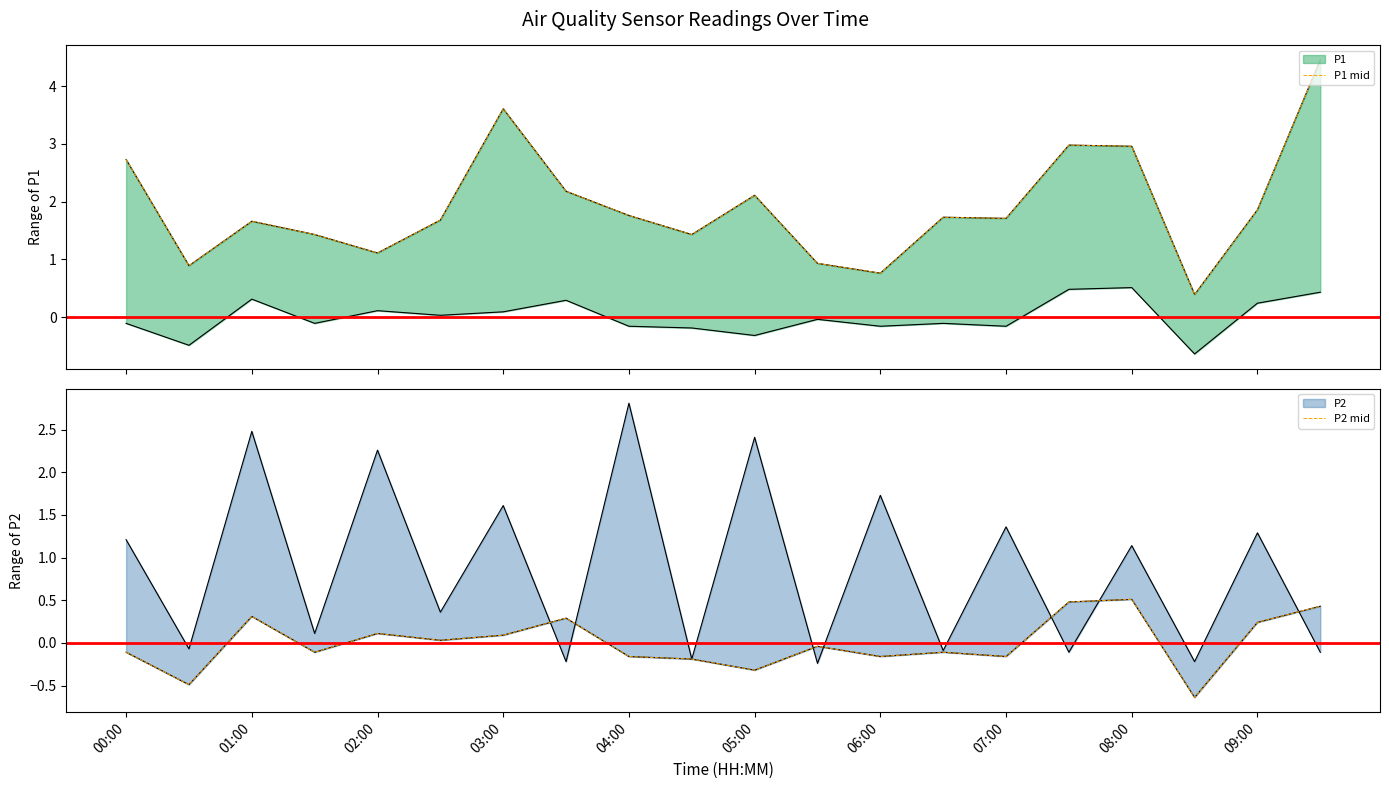

At how many categories does at least one series exceed 0?

20